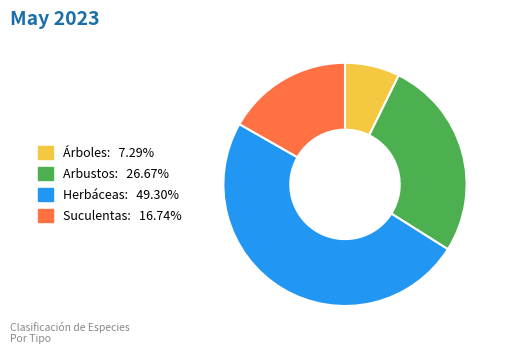

Approximately how many times larger is the value at Arbustos: 26.67% compared to Árboles: 7.29%?

3.7